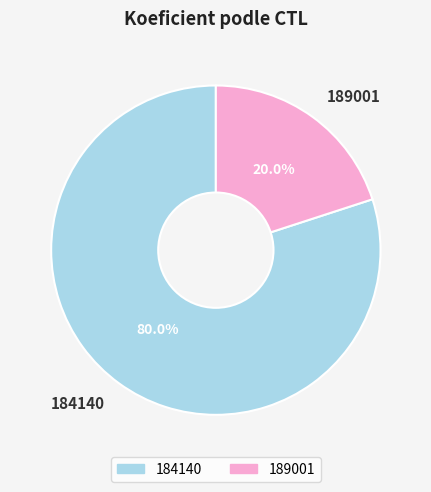

True or false: 189001 accounts for 20% of the total.

True